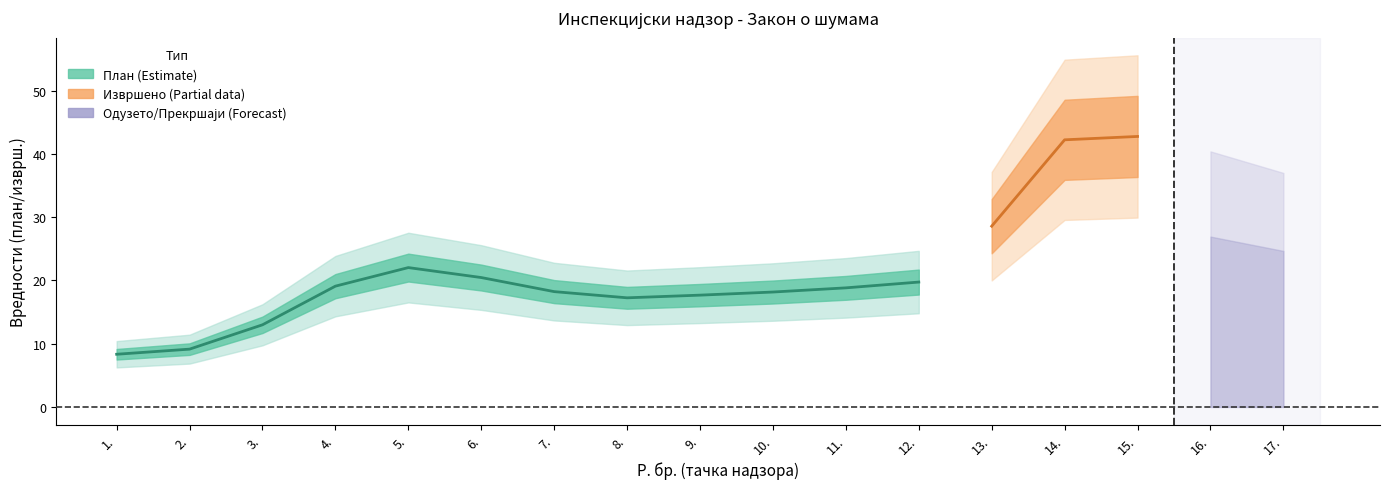

Is it true that Executed equals -26.3 at 3.?

False